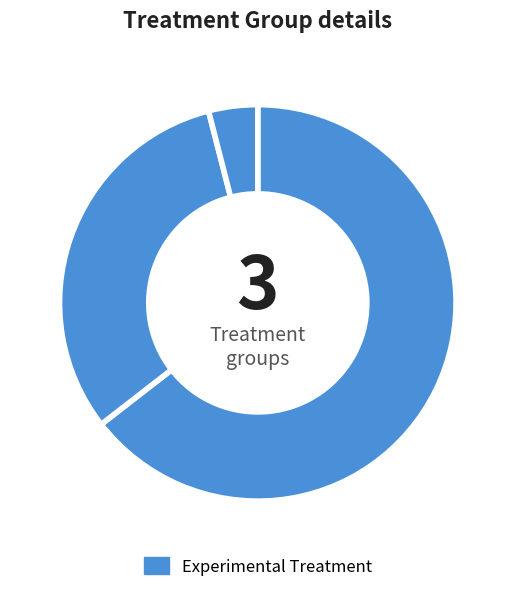

How many slices are in this pie chart?

3